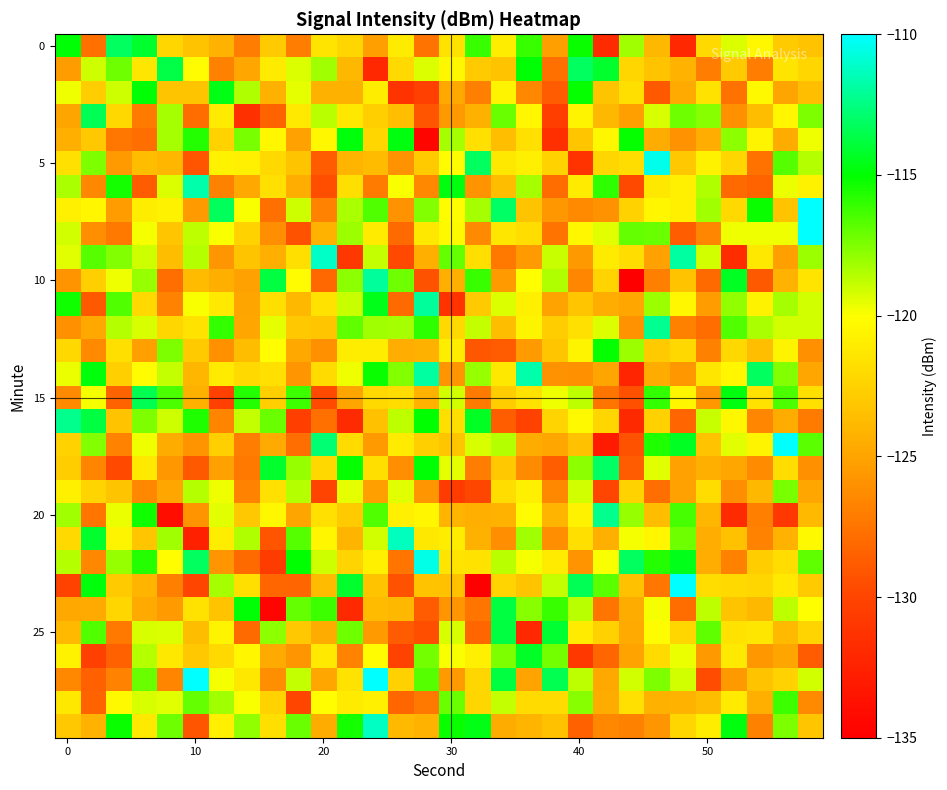

At how many categories does at least one series exceed -126?

30